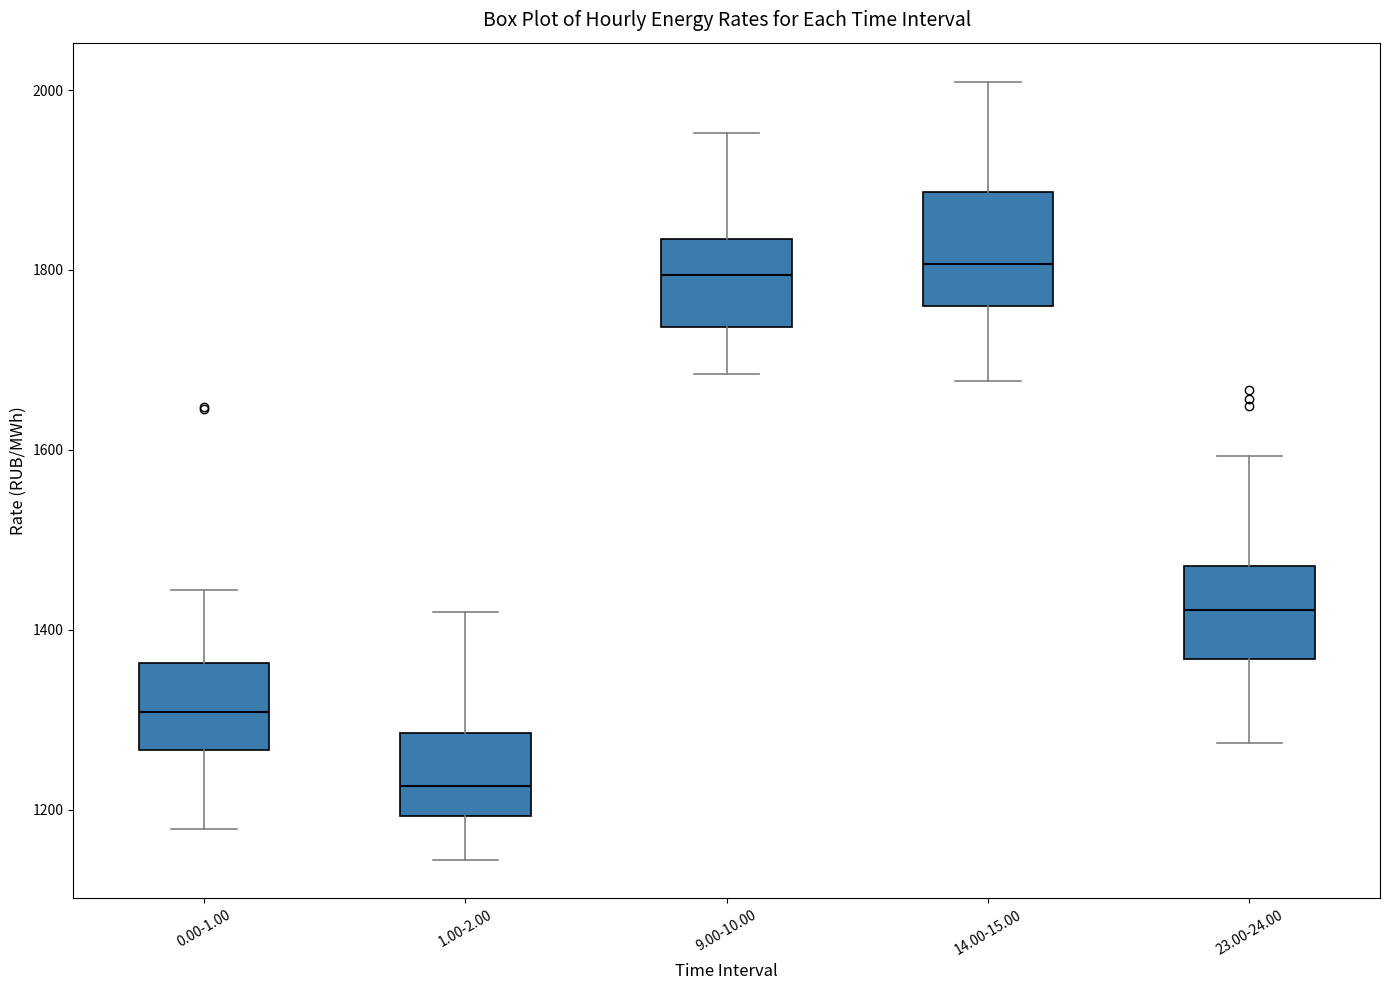

Where does the upper whisker of the box for 9.00-10.00 end on the y-axis? The values are not printed on the chart, so give them approximately, as read against the axis.

1960